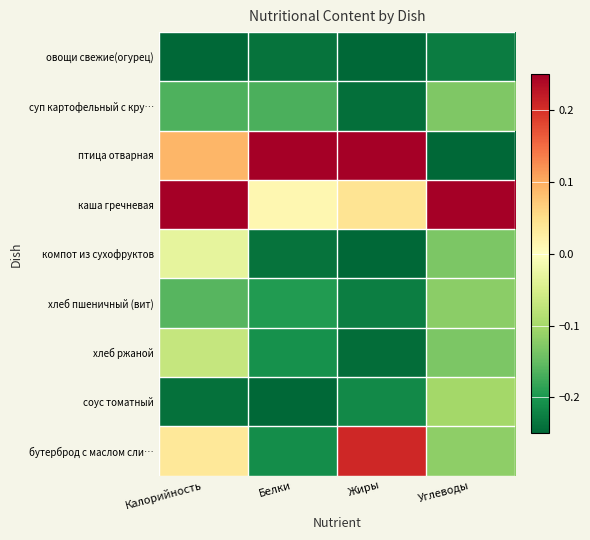

Between Белки and Жиры, which is larger?

Белки